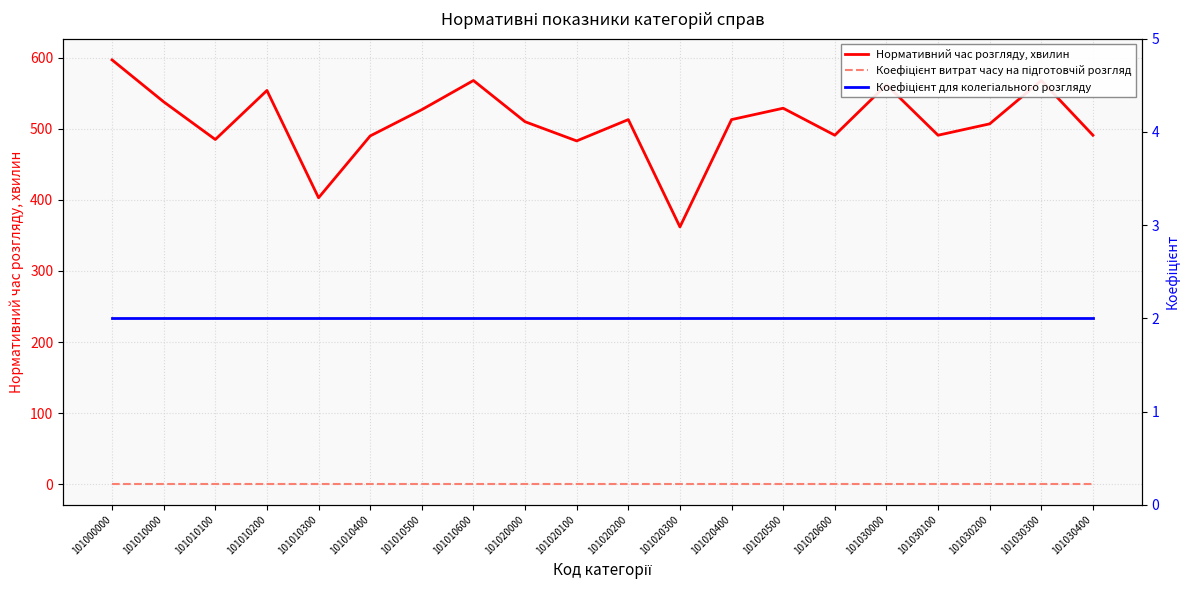

Which category has the highest value across all series?

101000000